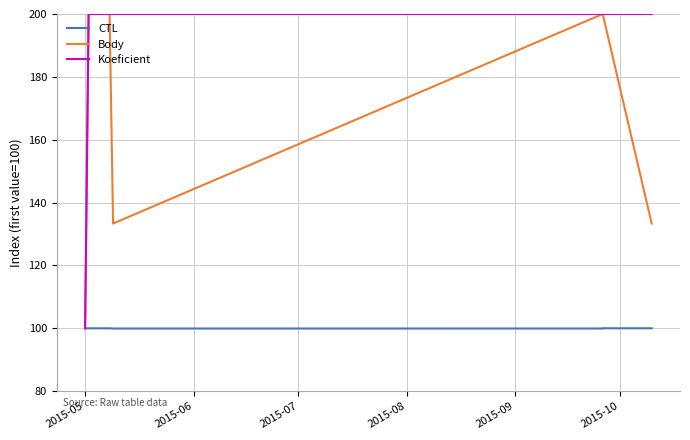

What is the spread (max minus min) of values at 2015-10?

100.0